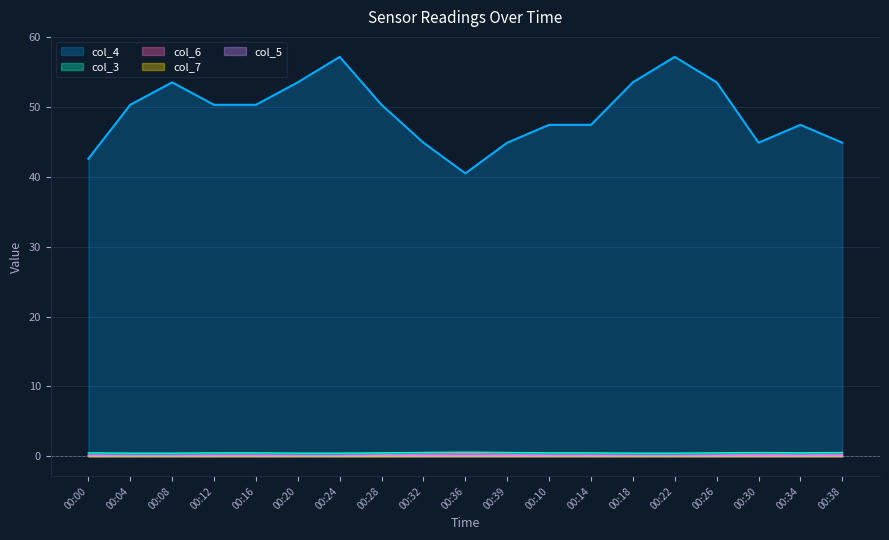

Which series has the largest range (max minus min)?

col_4